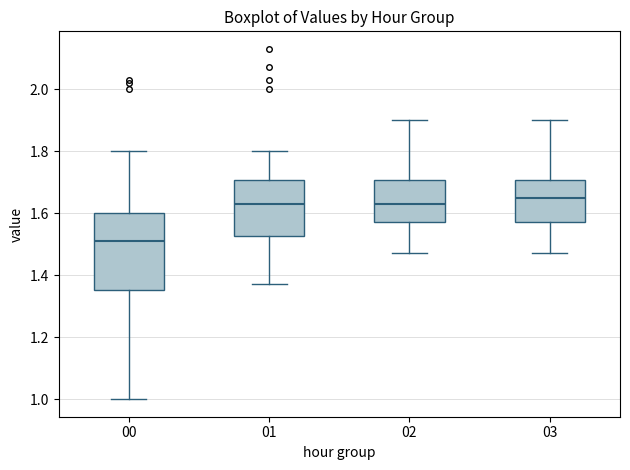

Which box has the highest median line?

03